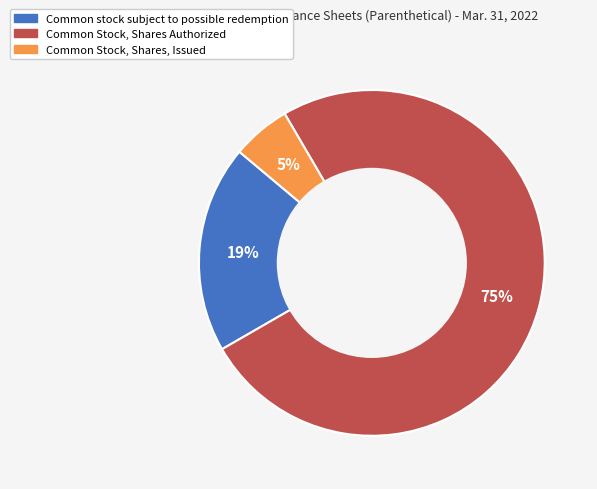

Is the sum of Common Stock, Shares Authorized and Common stock subject to possible redemption greater than half?

Yes